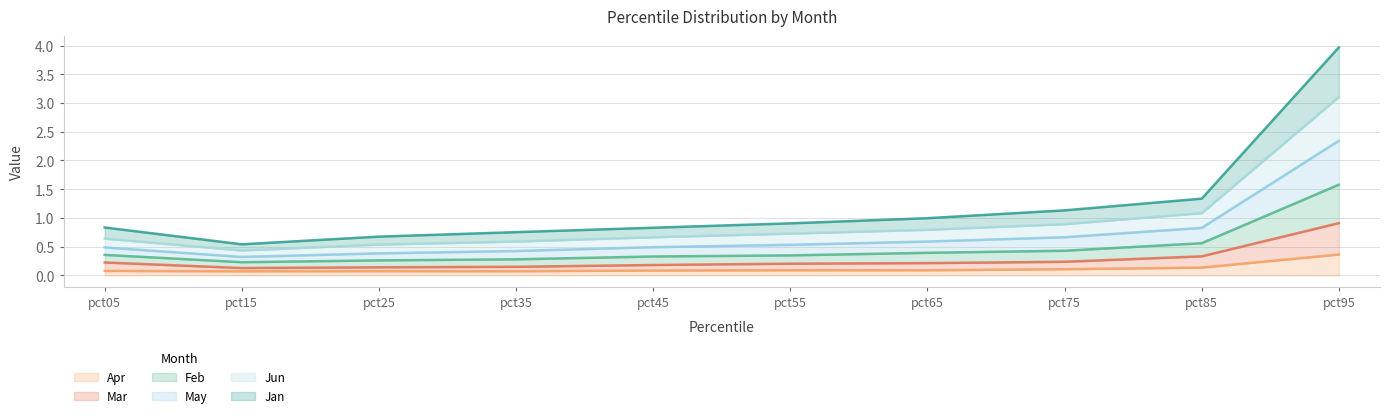

Is the value of Mar at pct15 greater than the value of Feb at pct45?

No